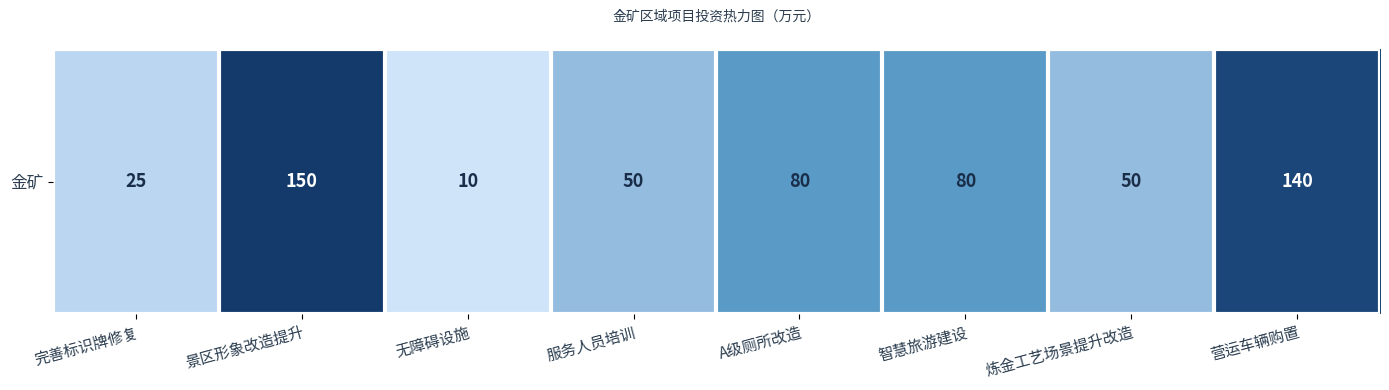

Reading left to right, list all the values displayed in this chart.

完善标识牌修复=25	景区形象改造提升=150	无障碍设施=10	服务人员培训=50	A级厕所改造=80	智慧旅游建设=80	炼金工艺场景提升改造=50	营运车辆购置=140